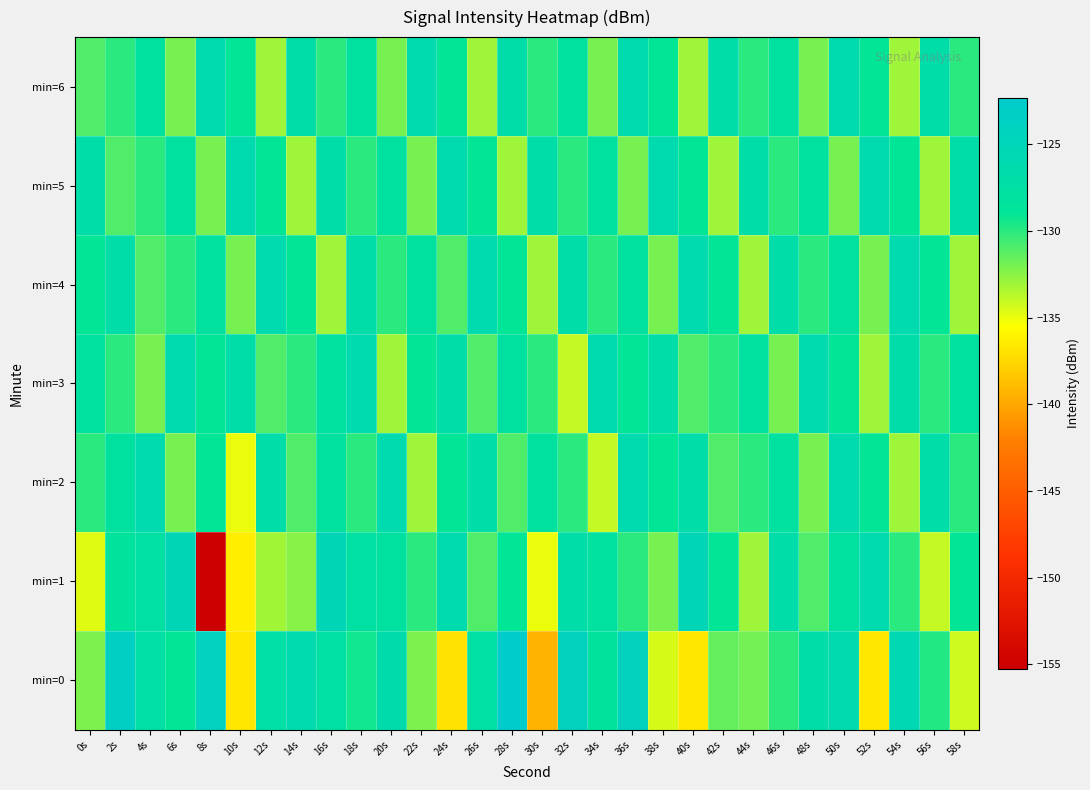

Reading left to right, what are all the values shown in this chart?

min=0: 0s=-132.2	2s=-123.3	4s=-127.3	6s=-128.9	8s=-124.0	10s=-136.7	12s=-127.3	14s=-126.1	16s=-127.6	18s=-129.3	20s=-126.5	22s=-132.2	24s=-136.9	26s=-127.4	28s=-122.3	30s=-139.3	32s=-124.1	34s=-128.4	36s=-124.1	38s=-134.4	40s=-136.7	42s=-131.5	44s=-131.9	46s=-130.0	48s=-126.9	50s=-126.2	52s=-136.7	54s=-125.6	56s=-129.8	58s=-134.2
min=1: 0s=-134.7	2s=-128.5	4s=-127.7	6s=-125.1	8s=-155.3	10s=-136.4	12s=-133.1	14s=-132.5	16s=-125.1	18s=-127.7	20s=-128.0	22s=-130.0	24s=-126.0	26s=-131.0	28s=-129.0	30s=-135.0	32s=-127.0	34s=-128.0	36s=-130.0	38s=-132.0	40s=-125.0	42s=-129.0	44s=-133.0	46s=-127.0	48s=-131.0	50s=-128.0	52s=-126.0	54s=-130.0	56s=-134.0	58s=-129.0
min=2: 0s=-130.0	2s=-128.0	4s=-126.0	6s=-132.0	8s=-129.0	10s=-135.0	12s=-127.0	14s=-131.0	16s=-128.0	18s=-130.0	20s=-126.0	22s=-133.0	24s=-129.0	26s=-127.0	28s=-131.0	30s=-128.0	32s=-130.0	34s=-134.0	36s=-126.0	38s=-129.0	40s=-127.0	42s=-131.0	44s=-130.0	46s=-128.0	48s=-132.0	50s=-126.0	52s=-129.0	54s=-133.0	56s=-127.0	58s=-130.0
min=3: 0s=-128.0	2s=-130.0	4s=-132.0	6s=-126.0	8s=-129.0	10s=-127.0	12s=-131.0	14s=-130.0	16s=-128.0	18s=-126.0	20s=-133.0	22s=-129.0	24s=-127.0	26s=-131.0	28s=-128.0	30s=-130.0	32s=-134.0	34s=-126.0	36s=-129.0	38s=-127.0	40s=-131.0	42s=-130.0	44s=-128.0	46s=-132.0	48s=-126.0	50s=-129.0	52s=-133.0	54s=-127.0	56s=-130.0	58s=-128.0
min=4: 0s=-129.0	2s=-127.0	4s=-131.0	6s=-130.0	8s=-128.0	10s=-132.0	12s=-126.0	14s=-129.0	16s=-133.0	18s=-127.0	20s=-130.0	22s=-128.0	24s=-131.0	26s=-126.0	28s=-129.0	30s=-133.0	32s=-127.0	34s=-130.0	36s=-128.0	38s=-132.0	40s=-126.0	42s=-129.0	44s=-133.0	46s=-127.0	48s=-130.0	50s=-128.0	52s=-132.0	54s=-126.0	56s=-129.0	58s=-133.0
min=5: 0s=-127.0	2s=-131.0	4s=-130.0	6s=-128.0	8s=-132.0	10s=-126.0	12s=-129.0	14s=-133.0	16s=-127.0	18s=-130.0	20s=-128.0	22s=-132.0	24s=-126.0	26s=-129.0	28s=-133.0	30s=-127.0	32s=-130.0	34s=-128.0	36s=-132.0	38s=-126.0	40s=-129.0	42s=-133.0	44s=-127.0	46s=-130.0	48s=-128.0	50s=-132.0	52s=-126.0	54s=-129.0	56s=-133.0	58s=-127.0
min=6: 0s=-131.0	2s=-130.0	4s=-128.0	6s=-132.0	8s=-126.0	10s=-129.0	12s=-133.0	14s=-127.0	16s=-130.0	18s=-128.0	20s=-132.0	22s=-126.0	24s=-129.0	26s=-133.0	28s=-127.0	30s=-130.0	32s=-128.0	34s=-132.0	36s=-126.0	38s=-129.0	40s=-133.0	42s=-127.0	44s=-130.0	46s=-128.0	48s=-132.0	50s=-126.0	52s=-129.0	54s=-133.0	56s=-127.0	58s=-130.0